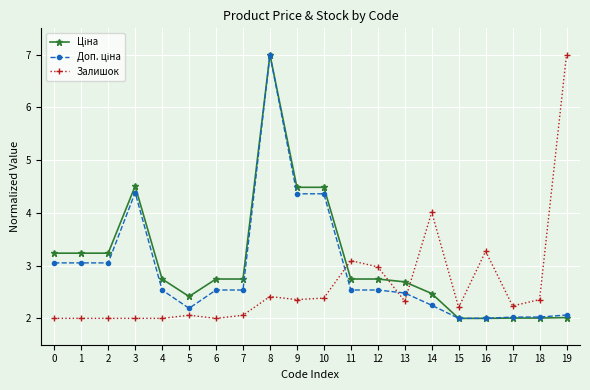

Does the chart display data point markers on the line(s)?

Yes